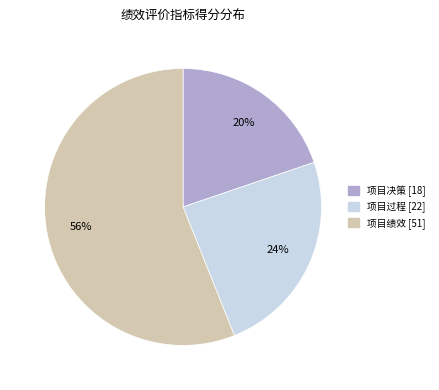

Do 项目过程 [22] and 项目绩效 [51] together represent more than half of the pie?

Yes